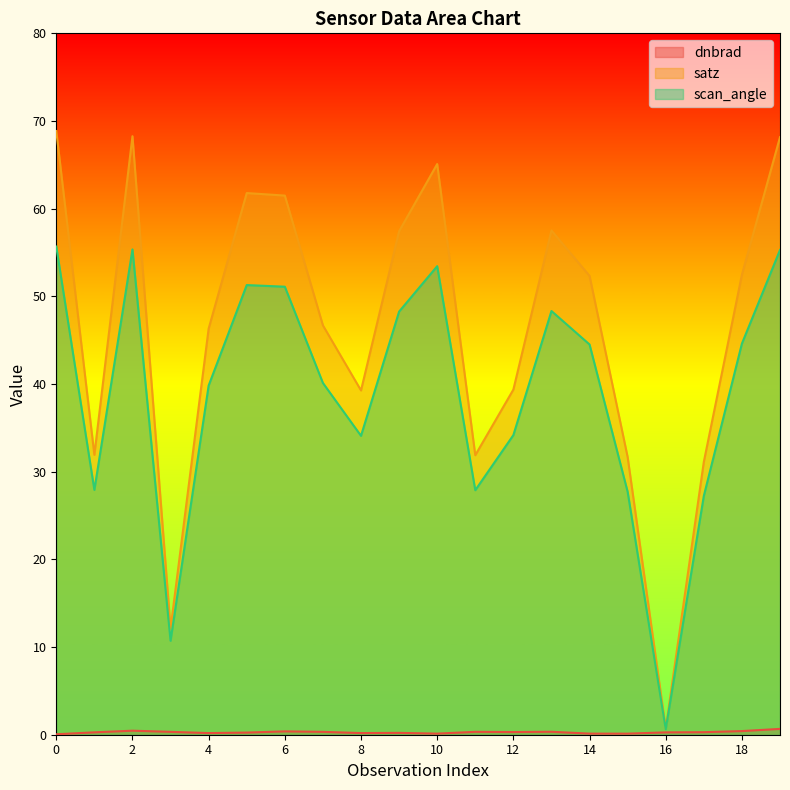

How many data points does each series have?

20